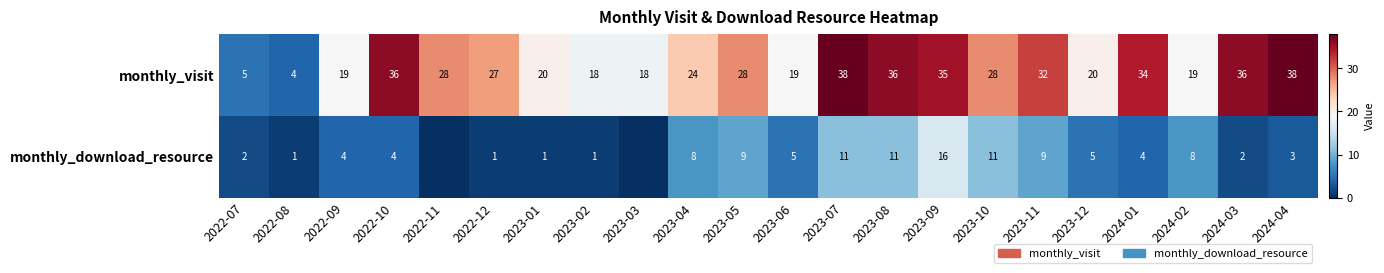

What is the difference between the maximum and minimum values in the monthly_visit series?

34